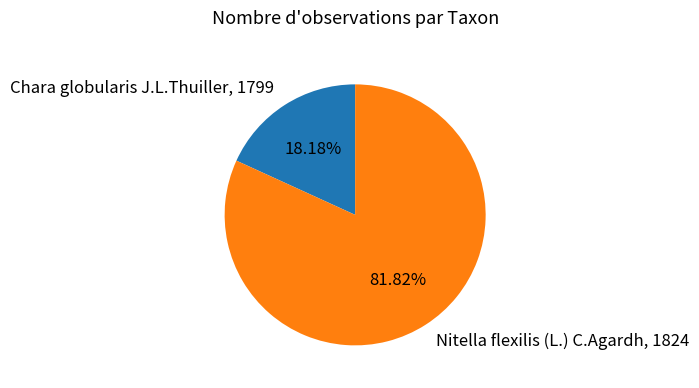

Is the sum of Chara globularis J.L.Thuiller, 1799 and Nitella flexilis (L.) C.Agardh, 1824 greater than half?

Yes